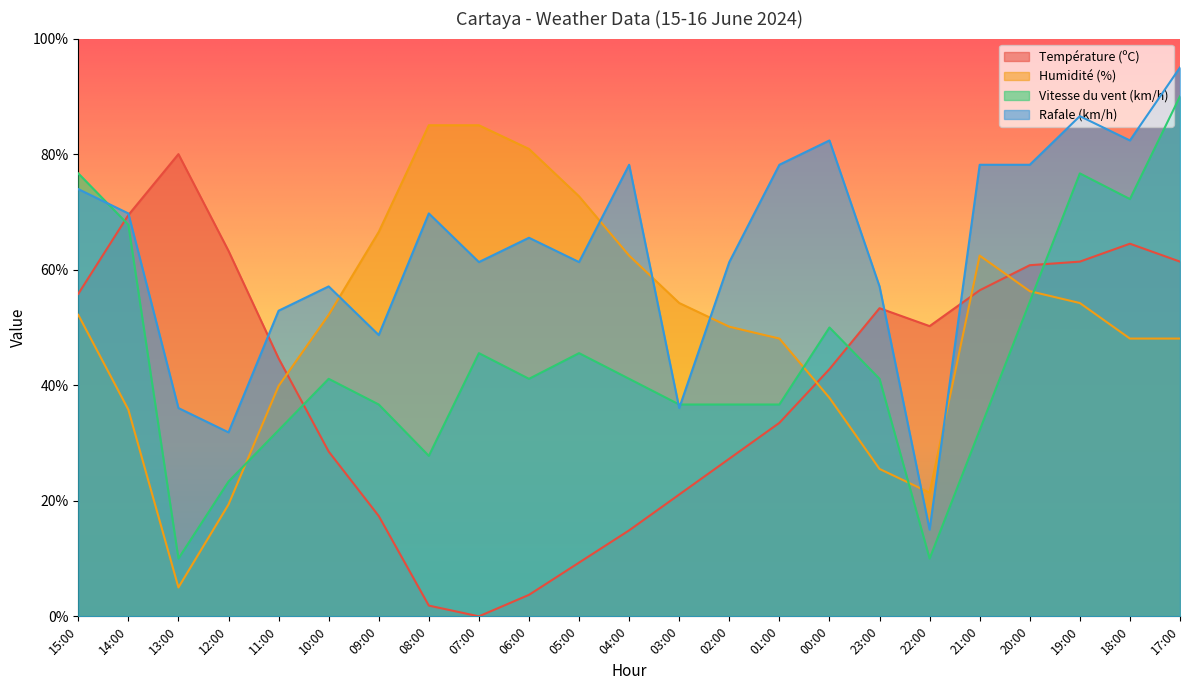

What is the label of the 7th point from the left?

09:00